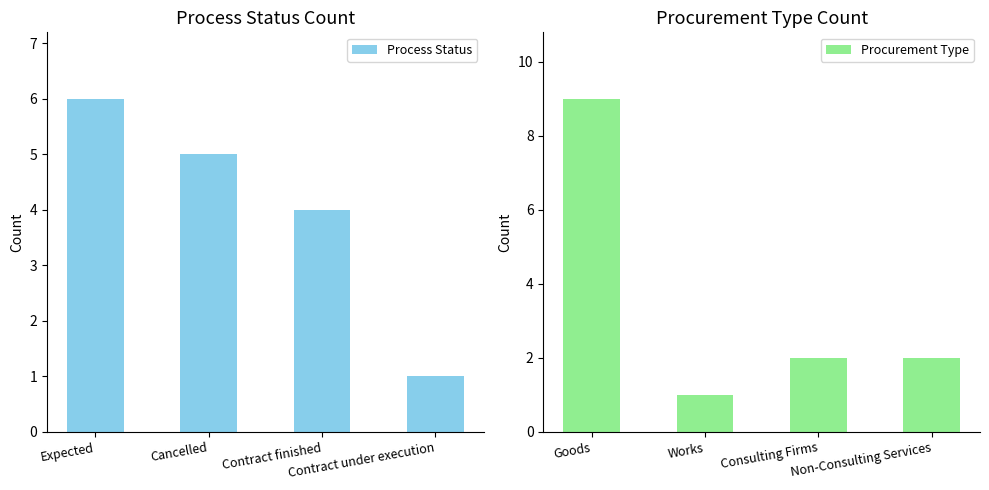

Which category has the highest value in the Procurement Type series?

Goods